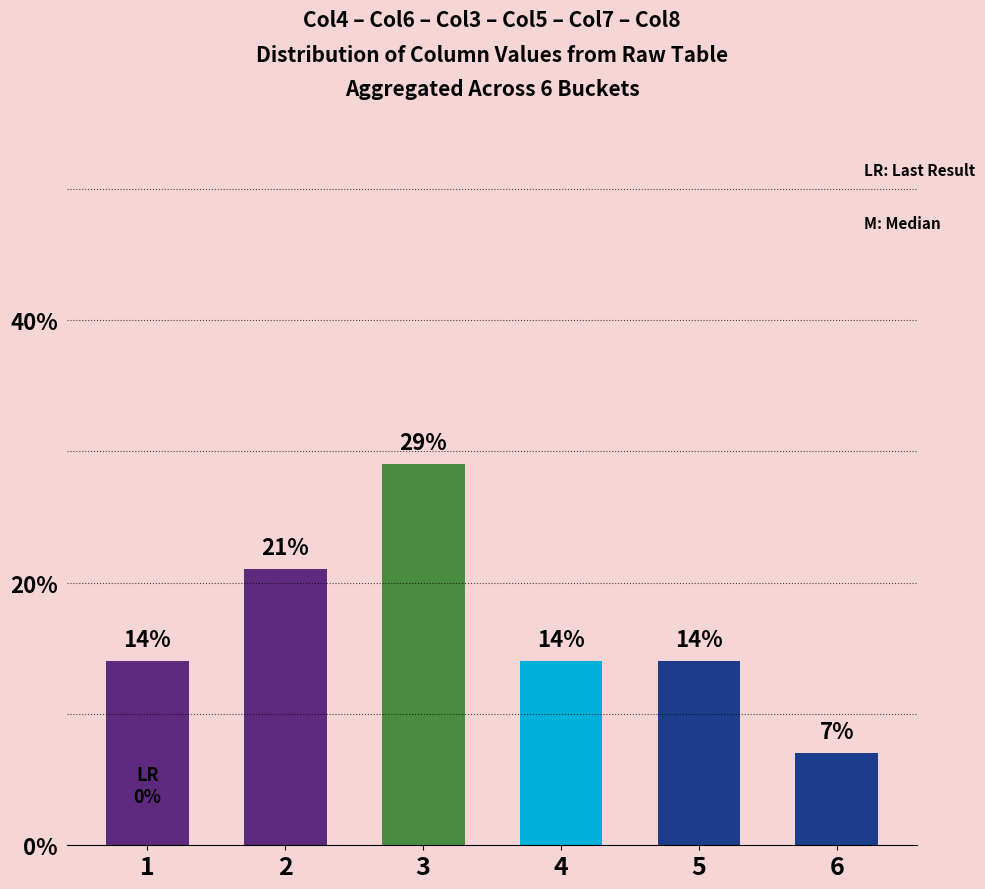

The chart shows a value of 14 at 4. True or false?

True